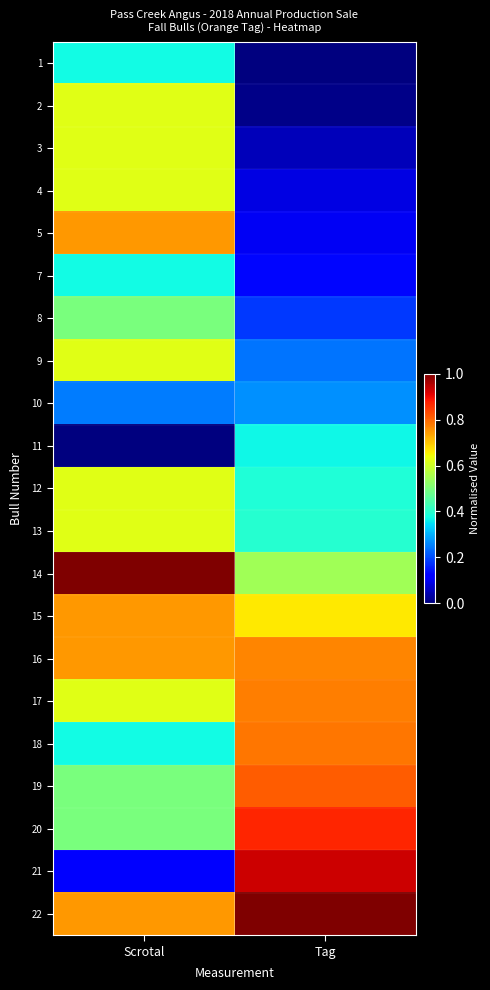

How many distinct data groups are displayed?

21